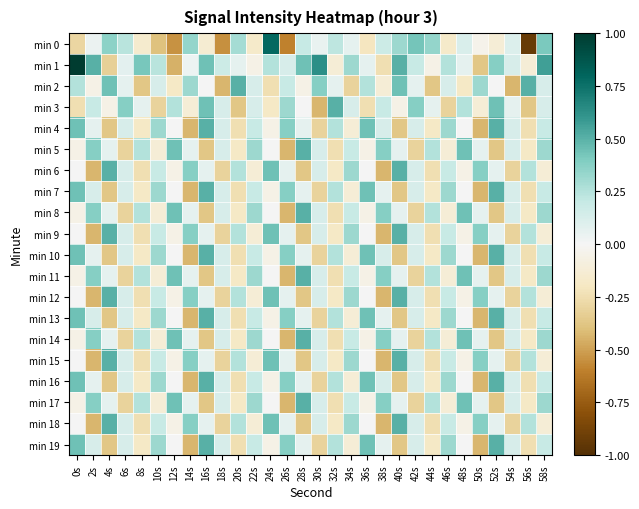

Which label corresponds to the smallest value in the chart?

56s